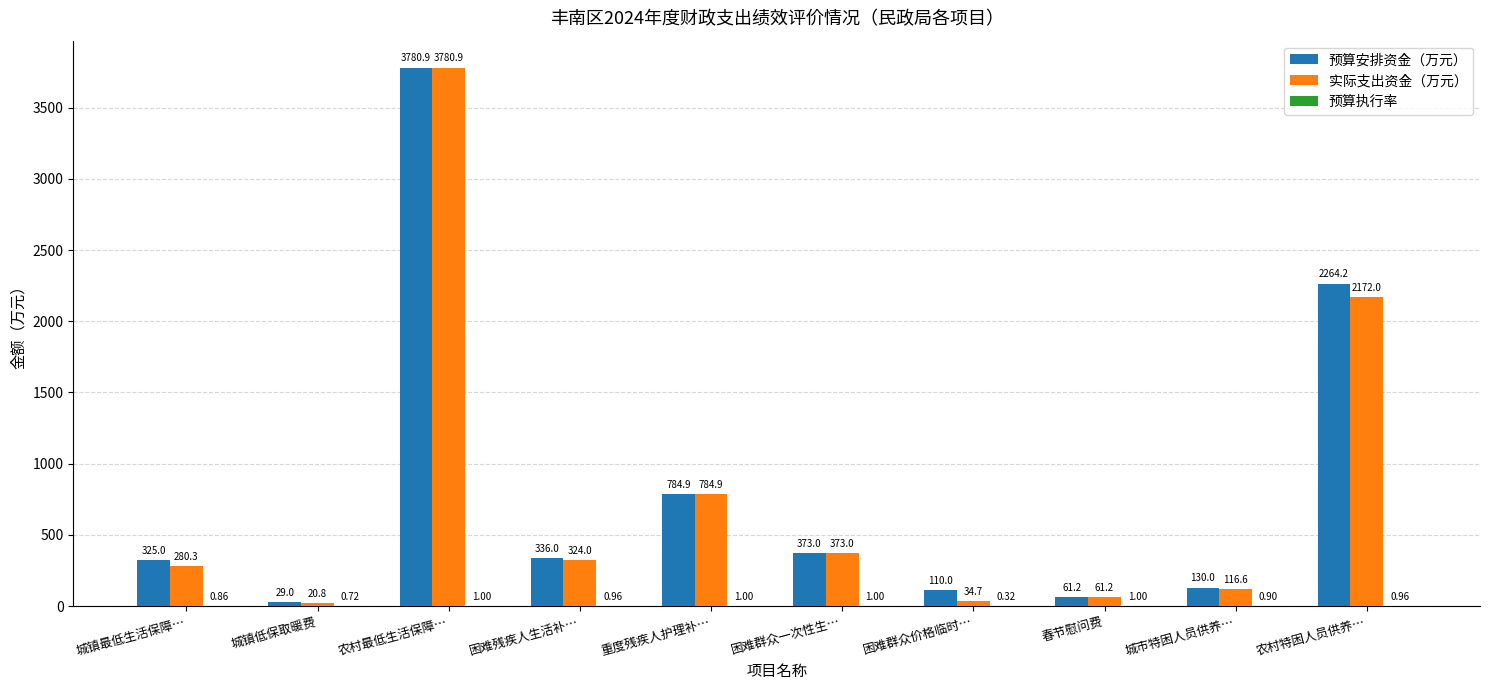

At which category is the sum across all series the highest?

农村最低生活保障…